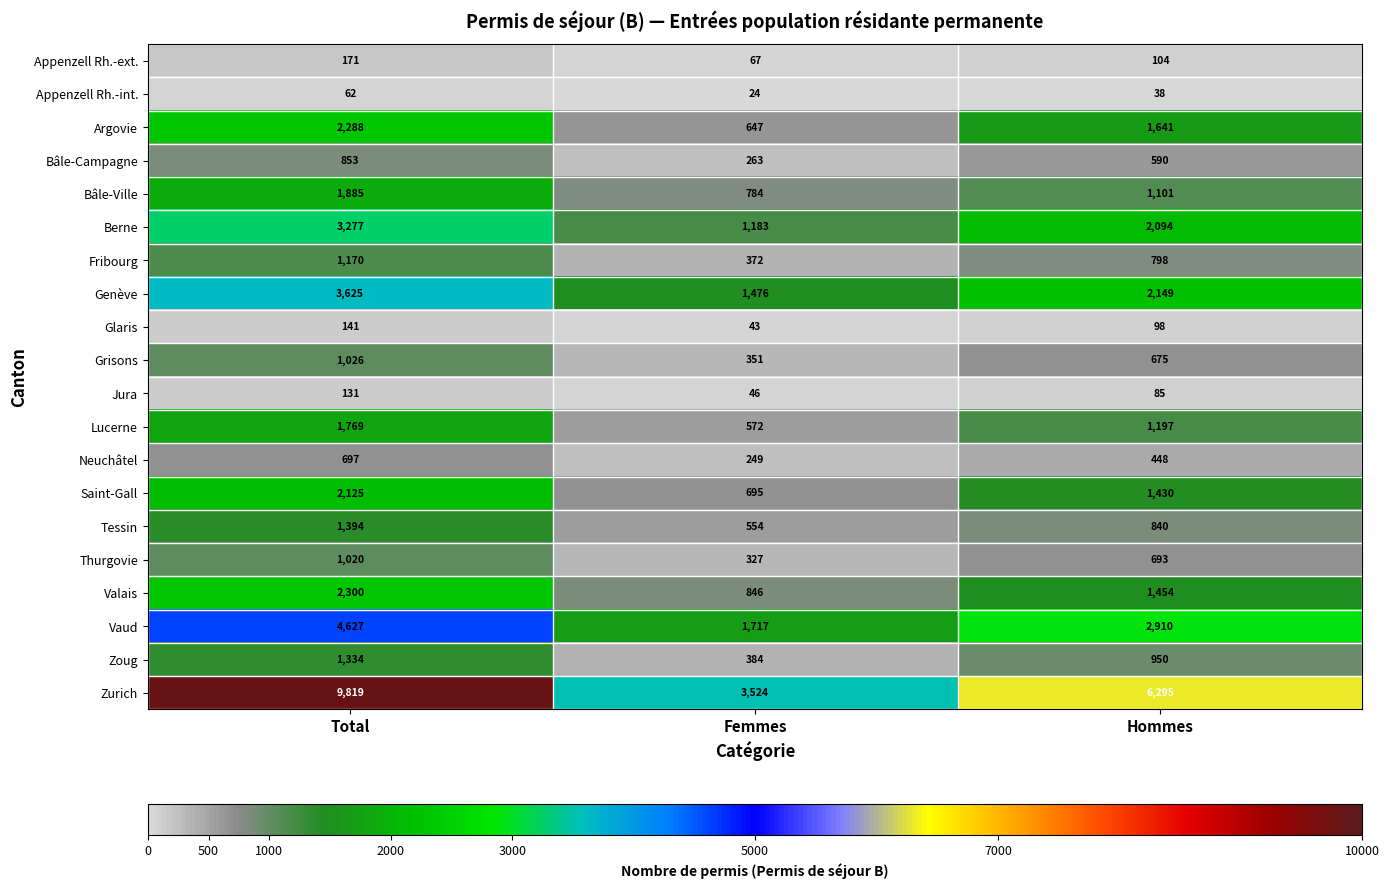

What is the average value of the Saint-Gall series?

1417